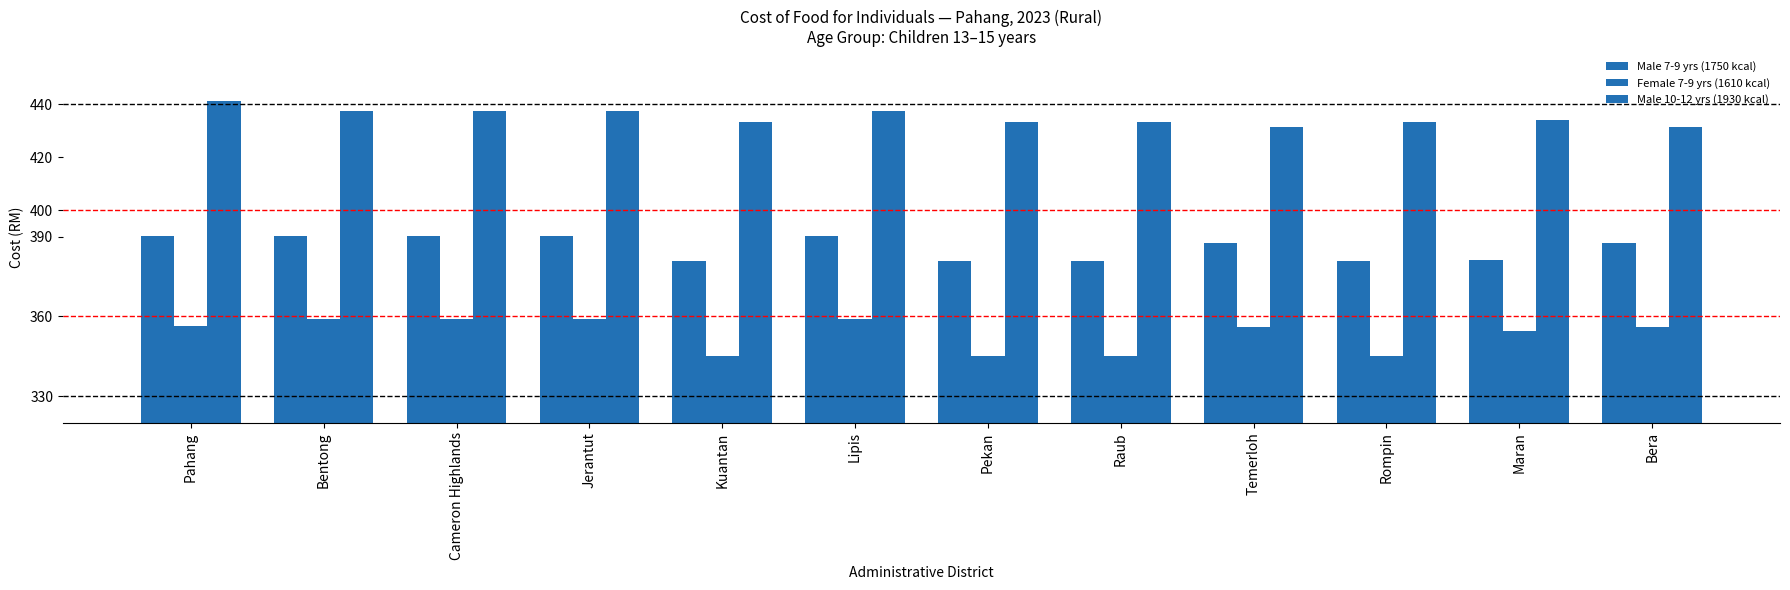

At which label does Male 10-12 yrs (1930 kcal) reach its minimum?

Temerloh